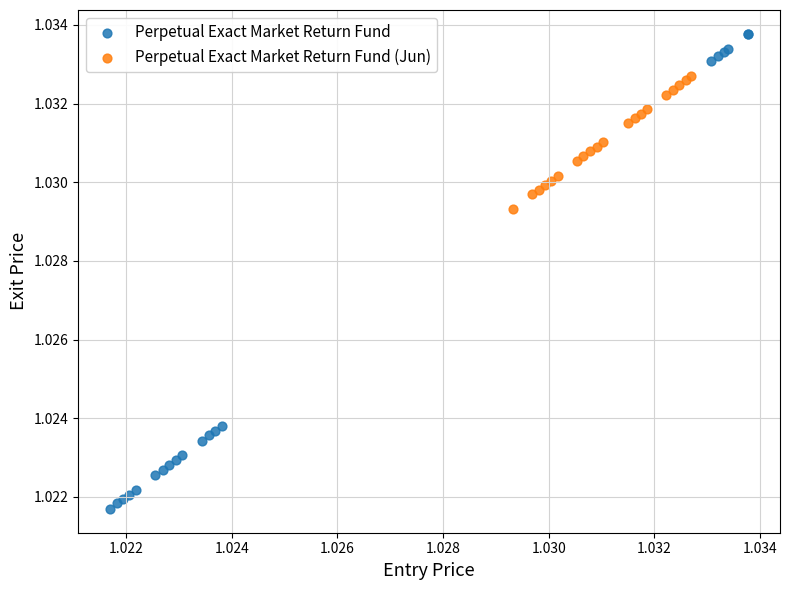

Which series contains the lowest Y value?

Perpetual Exact Market Return Fund